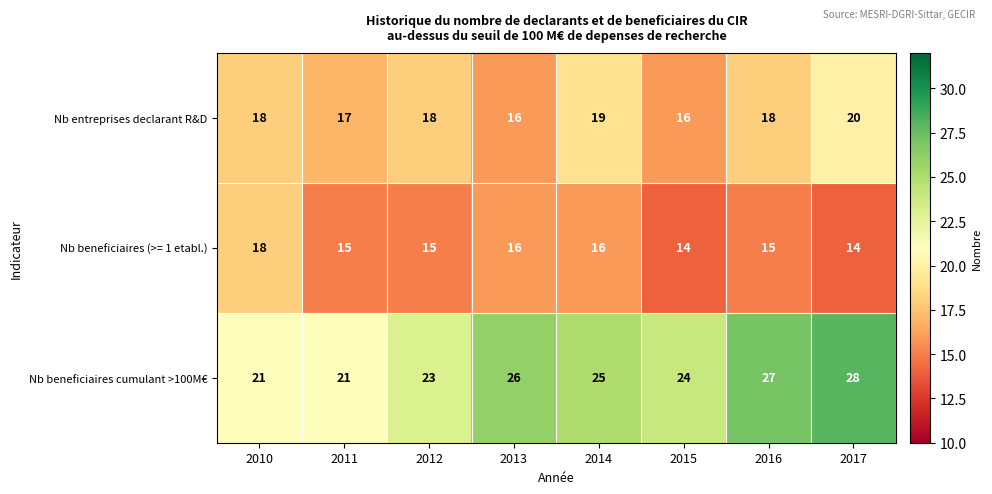

Reading right to left, extract all data points from this chart.

Nb entreprises declarant R&D: 2017=20	2016=18	2015=16	2014=19	2013=16	2012=18	2011=17	2010=18
Nb beneficiaires (>= 1 etabl.): 2017=14	2016=15	2015=14	2014=16	2013=16	2012=15	2011=15	2010=18
Nb beneficiaires cumulant >100M€: 2017=28	2016=27	2015=24	2014=25	2013=26	2012=23	2011=21	2010=21